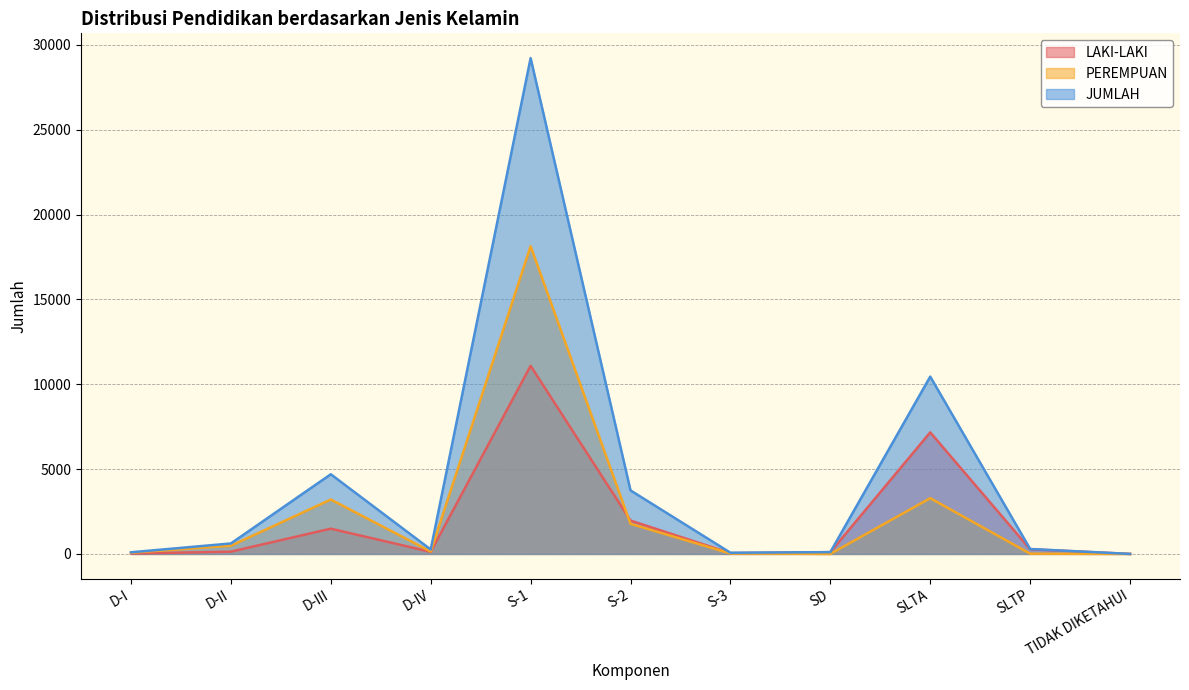

Reading left to right, extract all data points from this chart.

LAKI-LAKI: 25	134	1488	121	11083	1968	46	105	7164	275	1
PEREMPUAN: 72	484	3207	141	18134	1775	25	2	3285	16	0
JUMLAH: 97	618	4695	262	29217	3743	71	107	10449	291	1